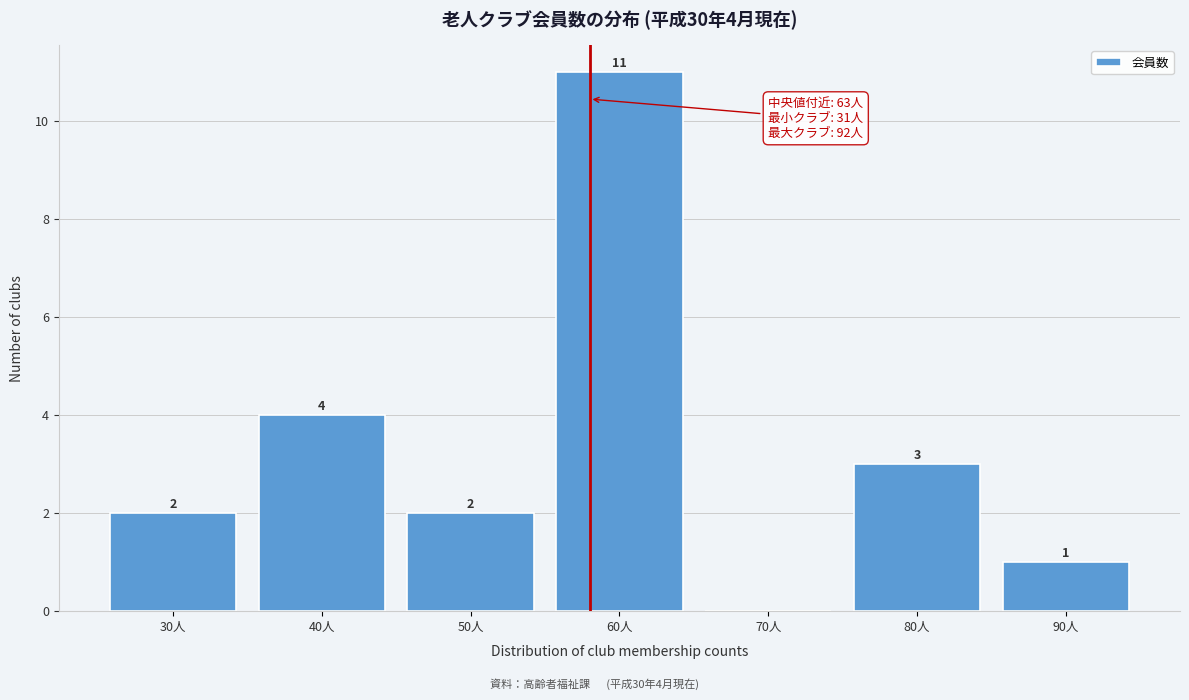

Reading left to right, list all the values displayed in this chart.

30人=2	40人=4	50人=2	60人=11	70人=0	80人=3	90人=1